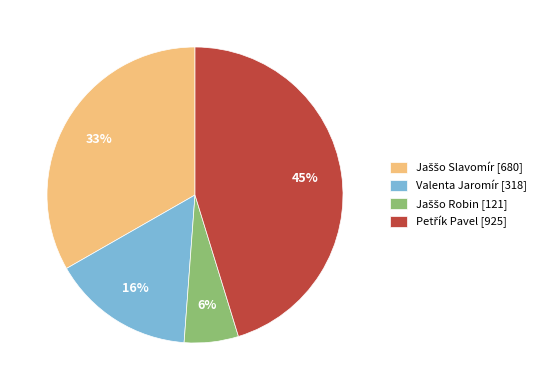

True or false: Valenta Jaromír [318] accounts for 24% of the total.

False